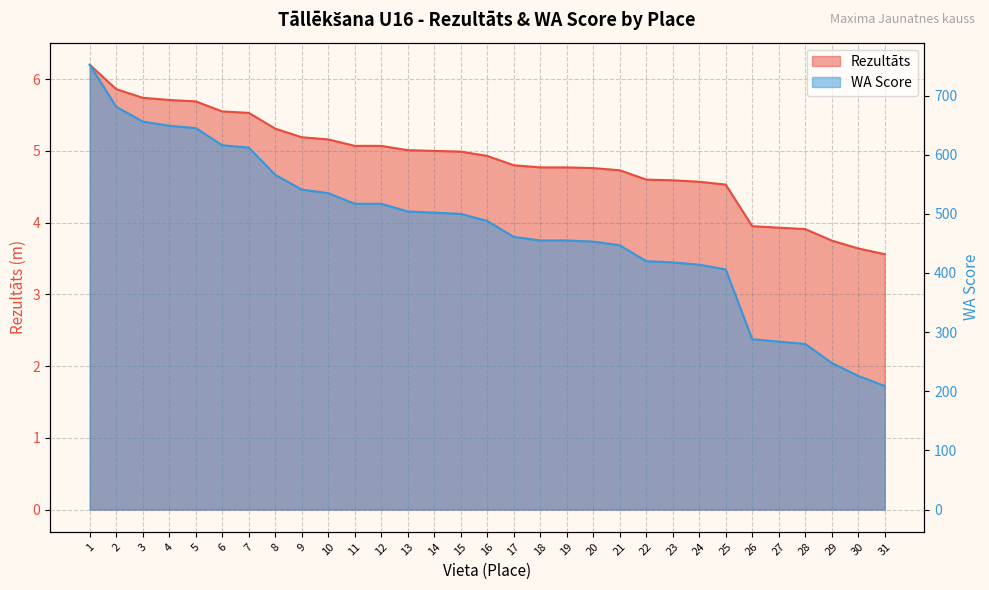

What is the minimum value for Rezultāts?

3.6